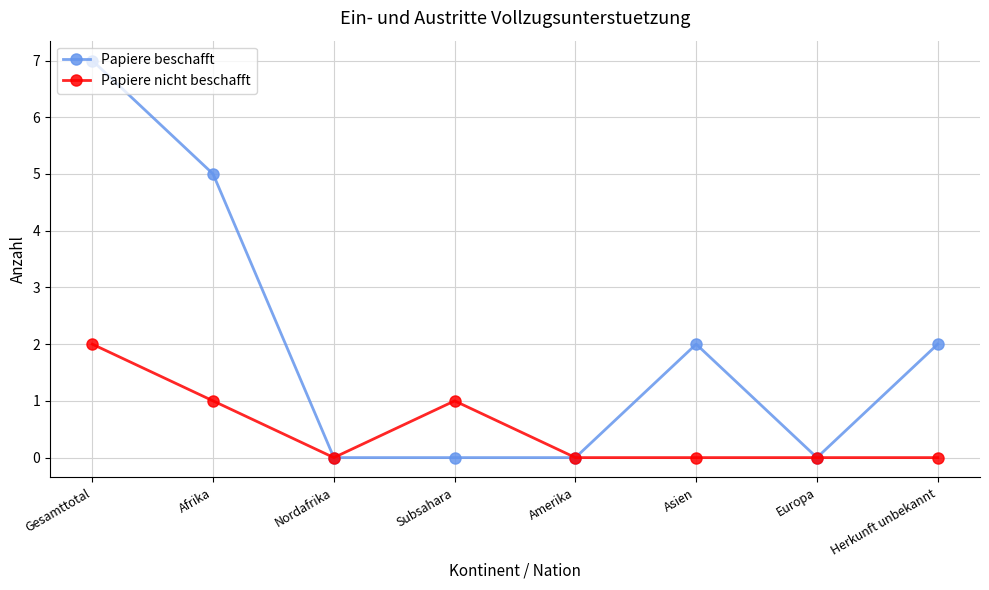

Does the chart have visible grid lines?

Yes